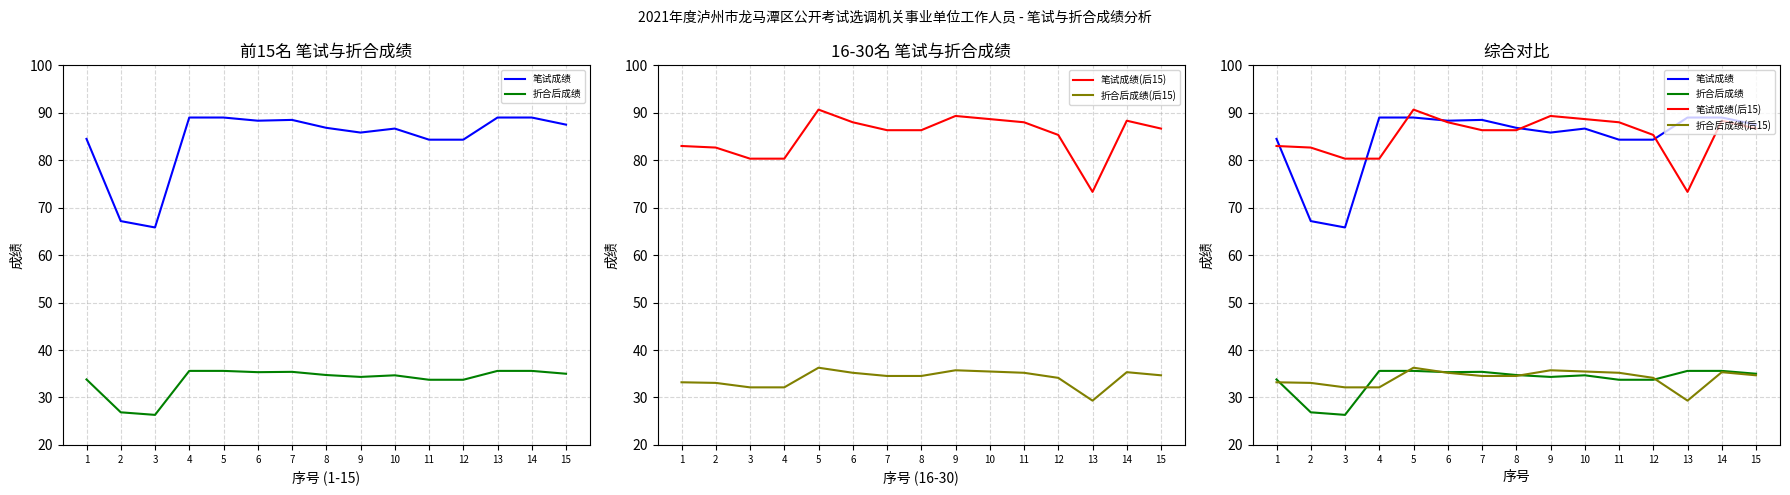

How many interior local valleys does the 折合后成绩(后15) series have?

1